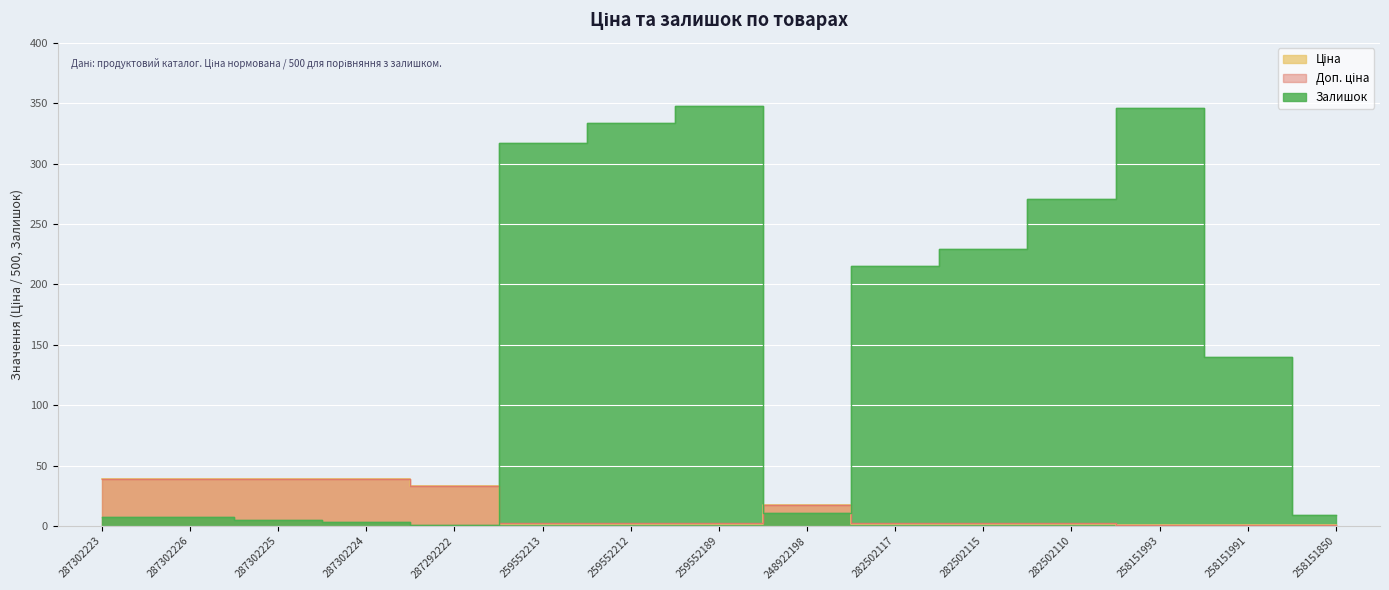

At which category does the chart reach its peak across all series?

259552189